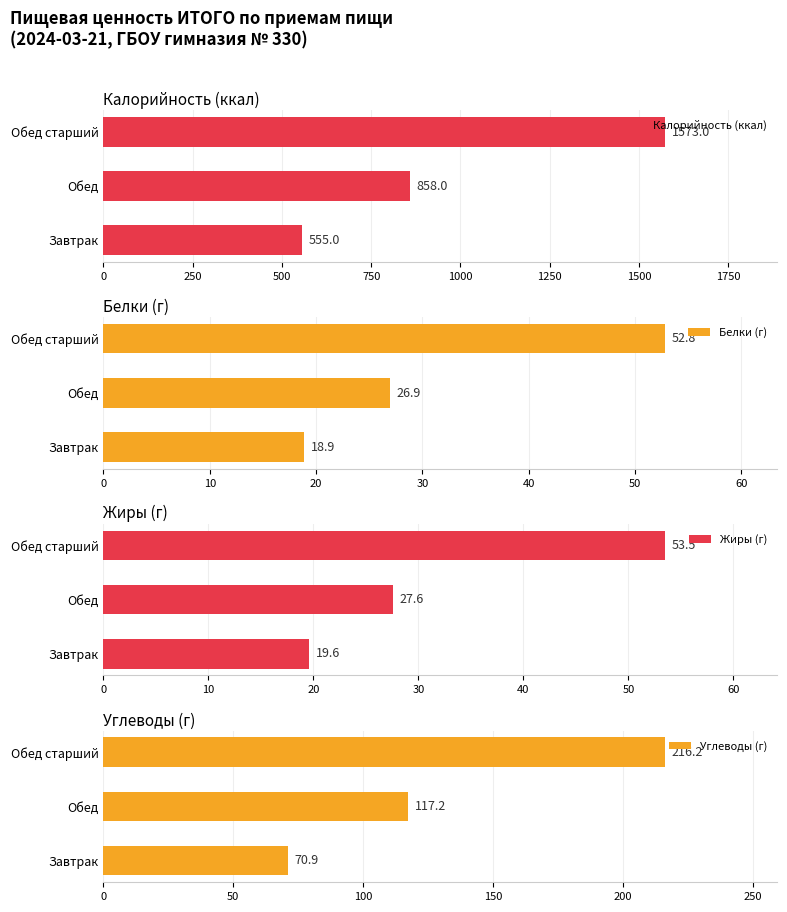

Between 0 and 250, which series saw the biggest shift?

Калорийность (ккал)